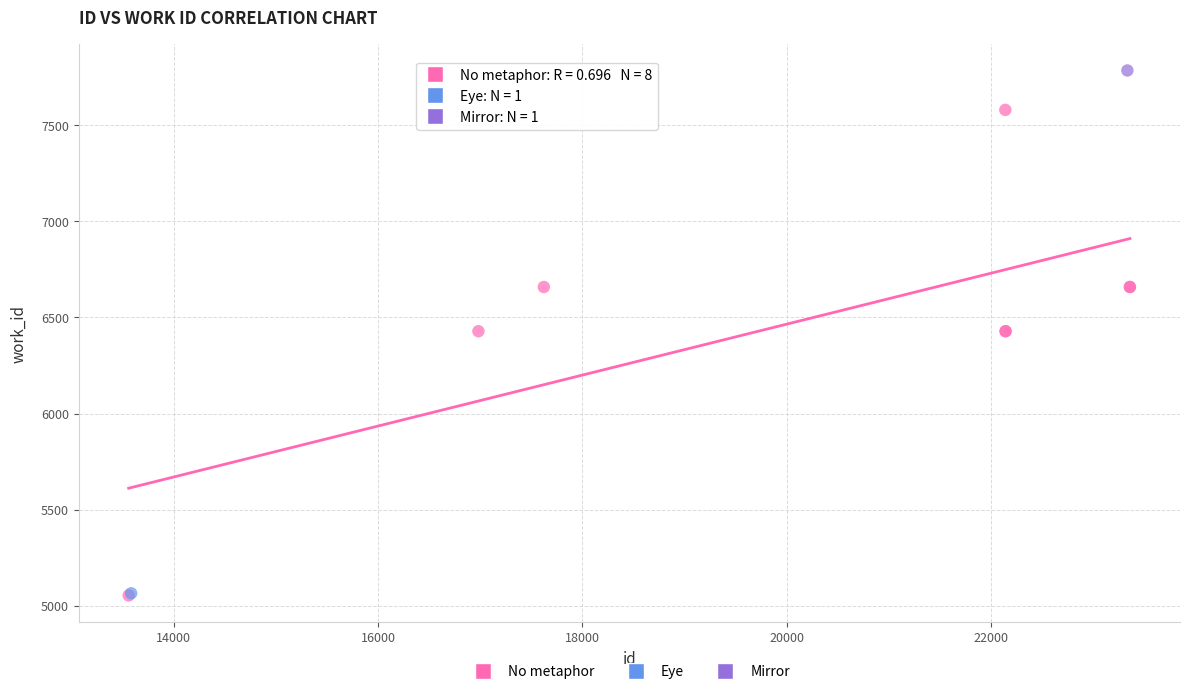

What are all the series names shown in the legend?

No metaphor, Eye, Mirror